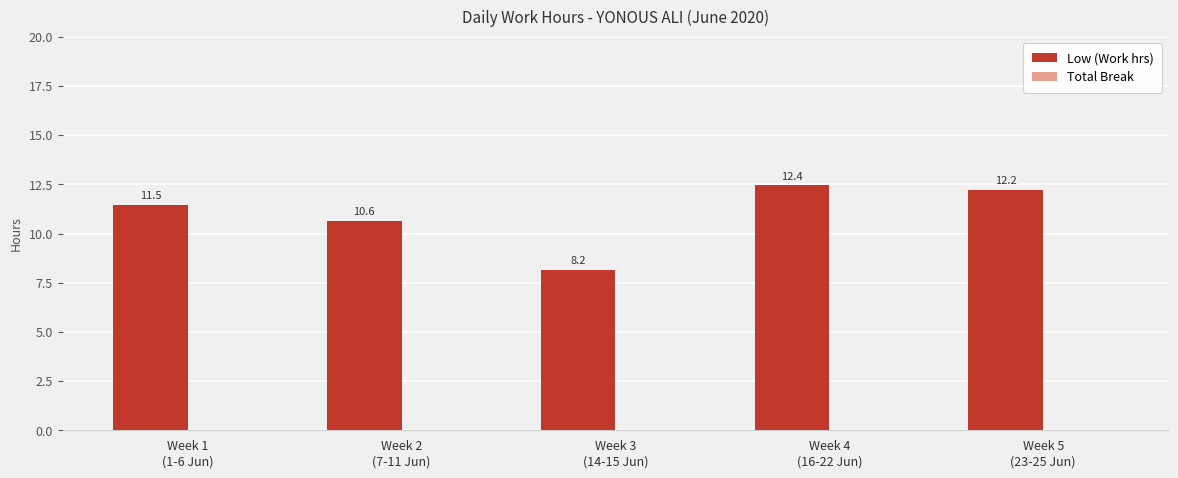

What is the sum of all values?

54.9